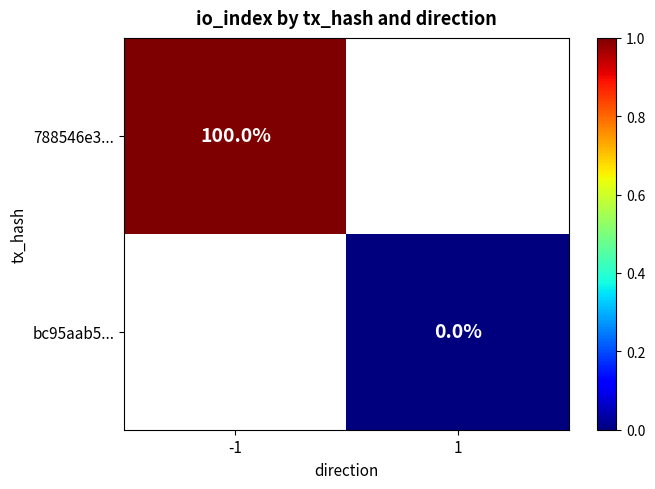

What is the greatest value displayed?

1.0